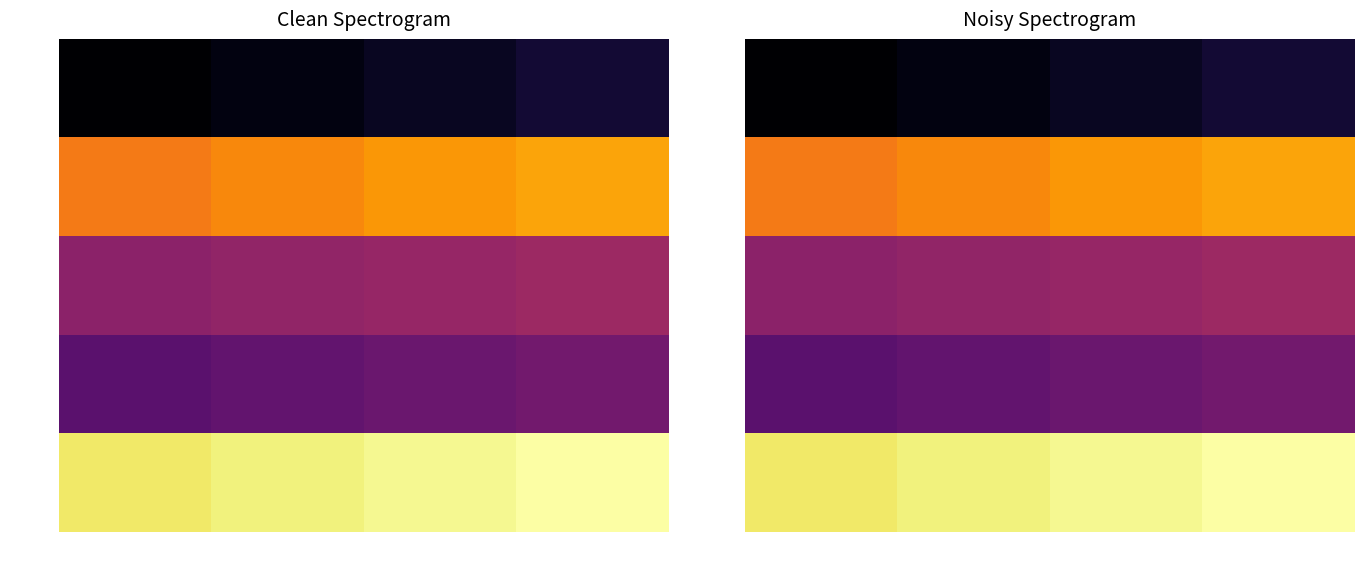

True or false: row_0 has a value of 65.5 at jL.

False